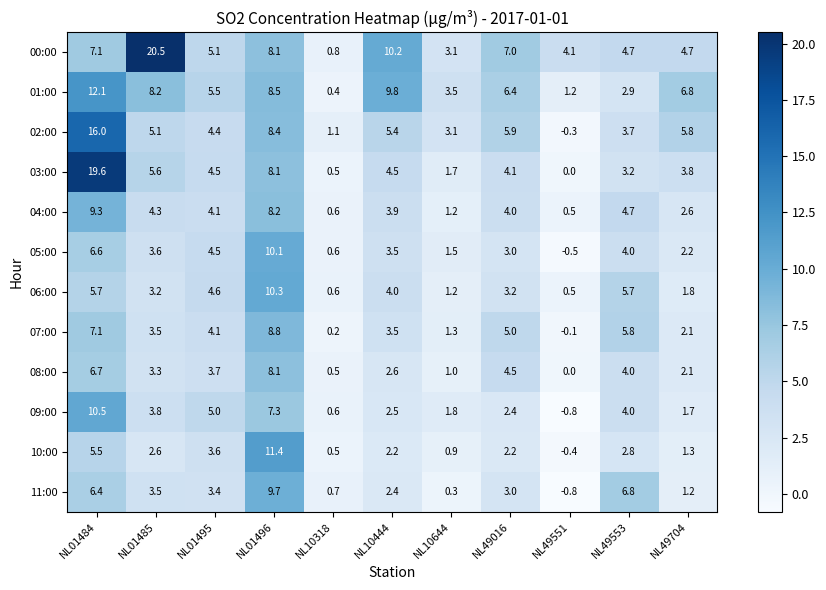

Is it true that 05:00 equals 5.8 at NL49553?

False